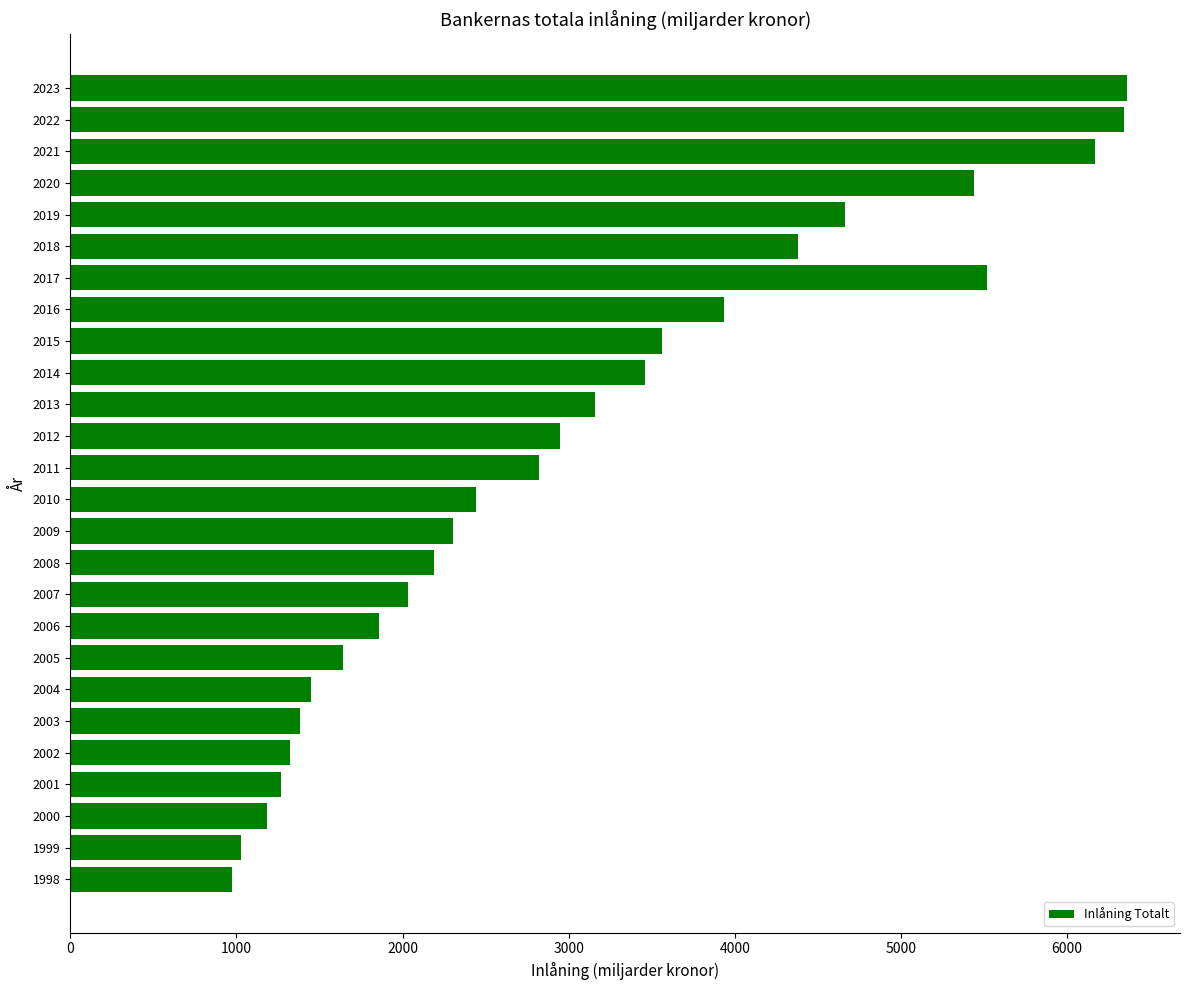

What is the ratio of the value at 2015 to the value at 2014?

1.0